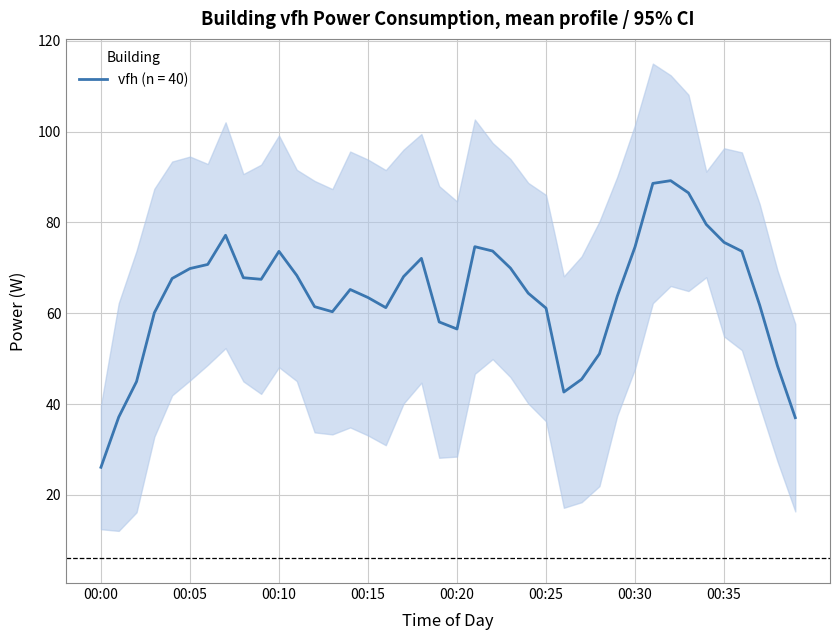

What is the lowest value of the vfh (n = 40) series?

26.1